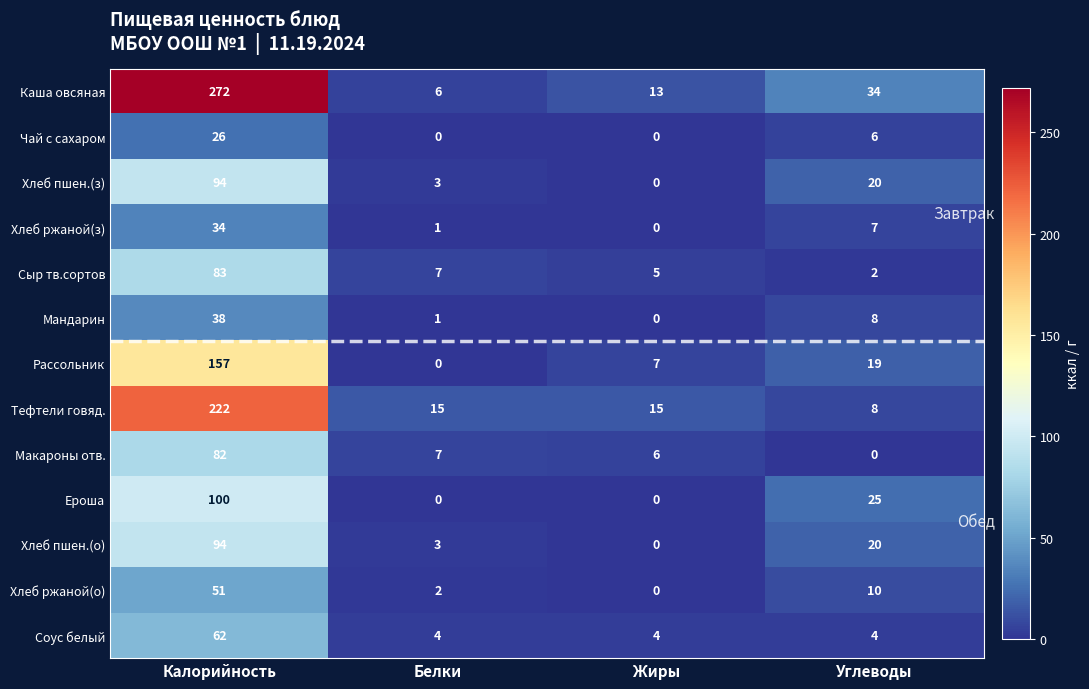

At how many categories does at least one series exceed 233?

1